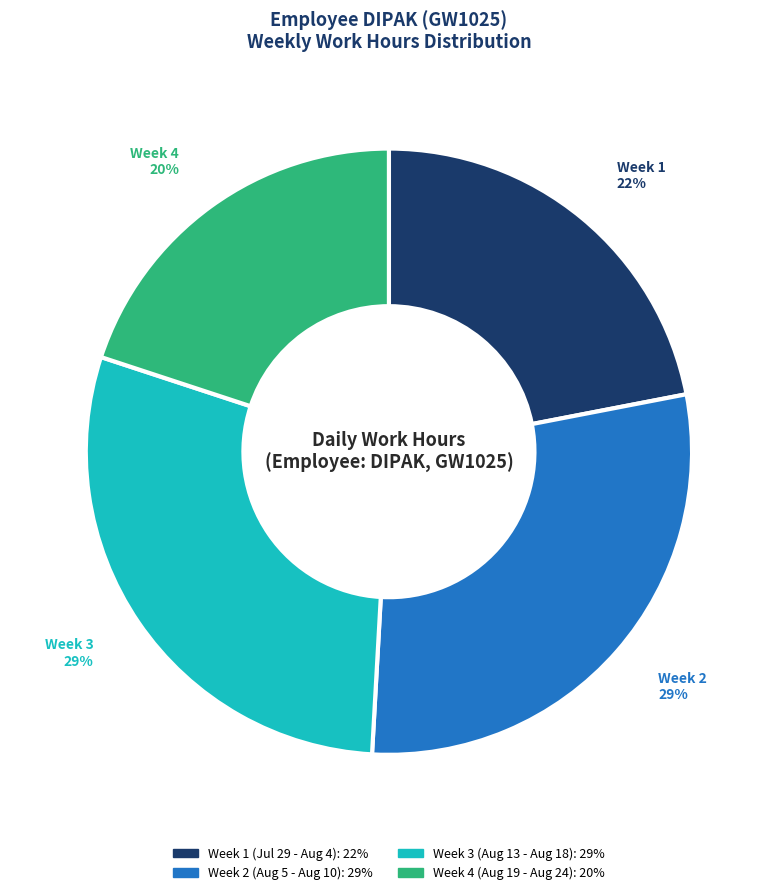

To the nearest percent, what is the average slice percentage?

25%